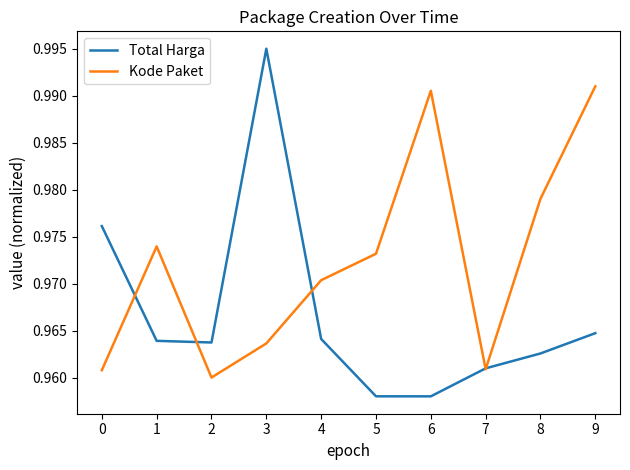

List the series in order of their peak value, lowest first.

Kode Paket, Total Harga